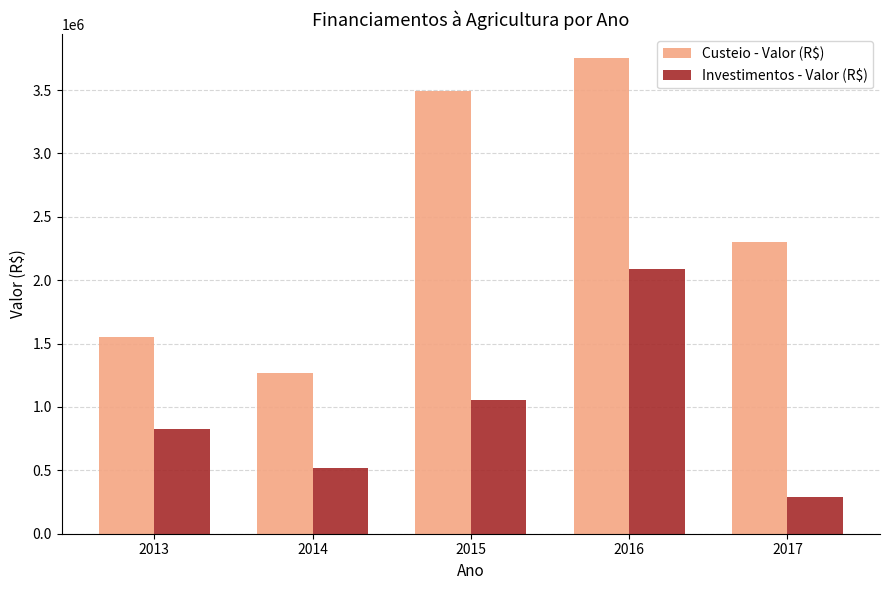

Rank the series at 2017 from lowest to highest value.

Investimentos - Valor (R$), Custeio - Valor (R$)